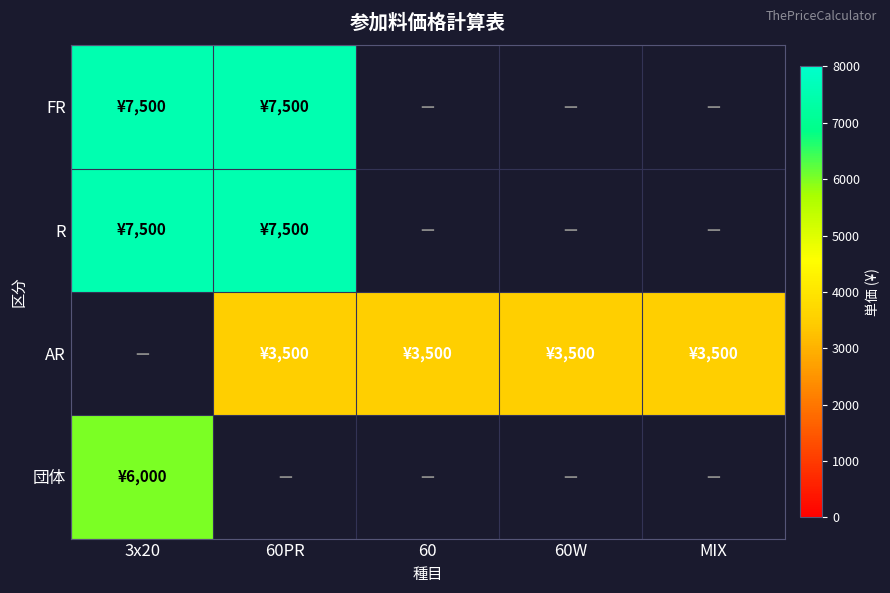

Which series has the largest range (max minus min)?

FR